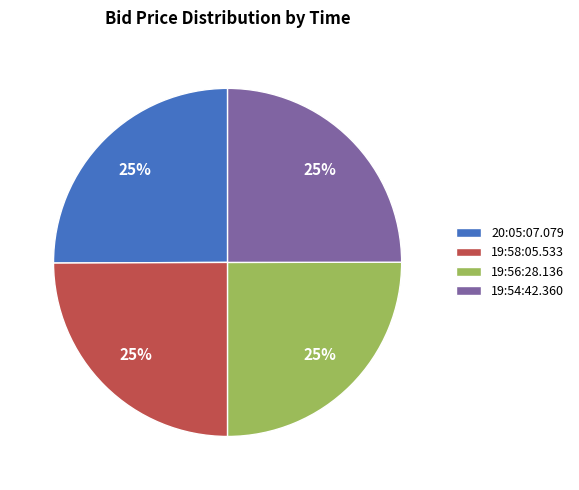

Approximately how many times larger is the value at 20:05:07.079 compared to 19:54:42.360?

1.0